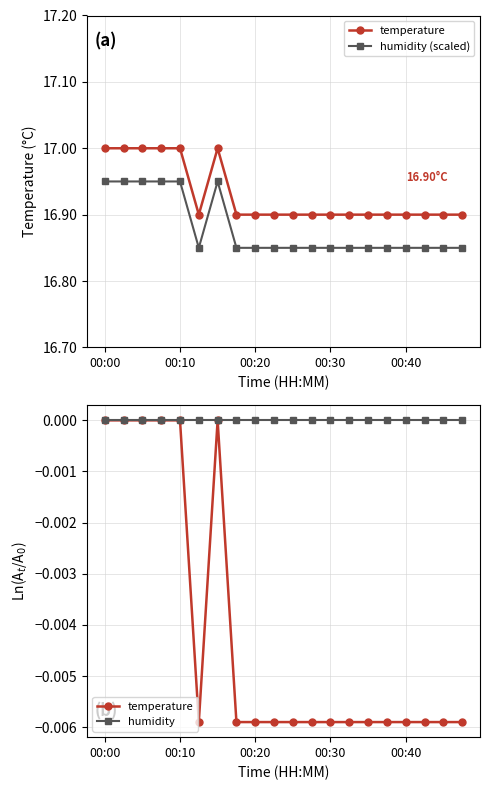

True or false: humidity (scaled) has a value of 8.9 at 00:20.

False